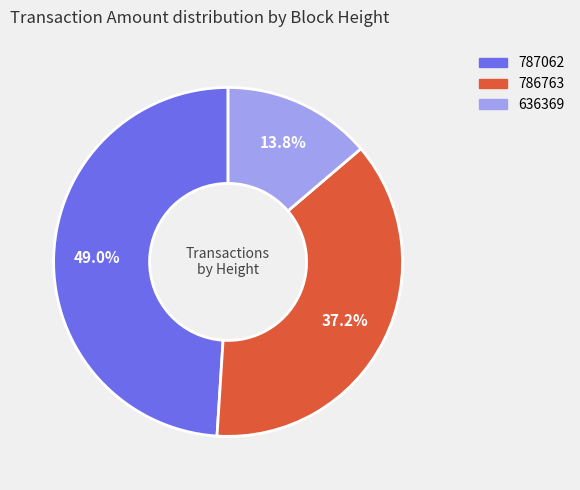

What percentage do 636369 and 787062 together represent?

62.8%